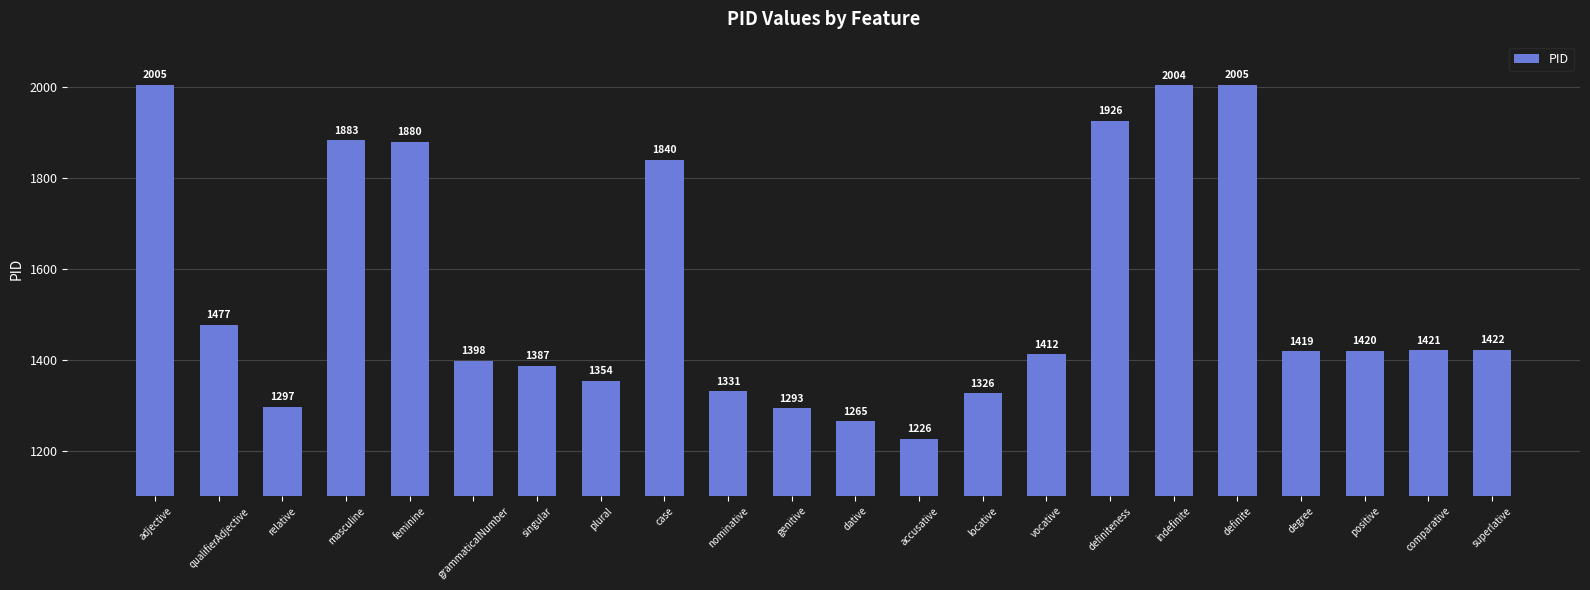

At which label does the data first exceed 1420?

adjective